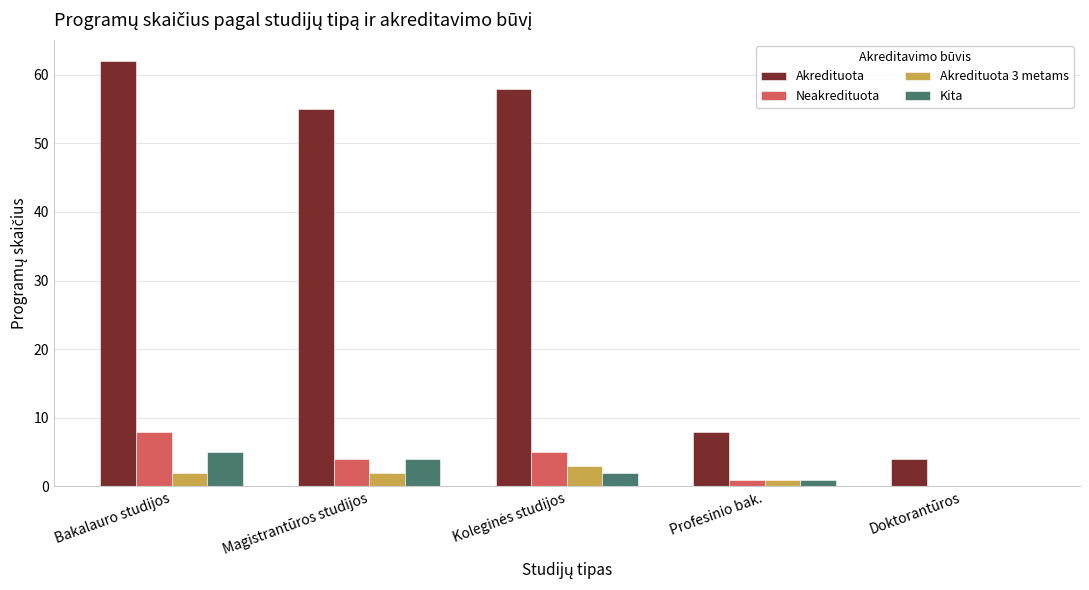

What are all the series names shown in the legend?

Akredituota, Neakredituota, Akredituota 3 metams, Kita